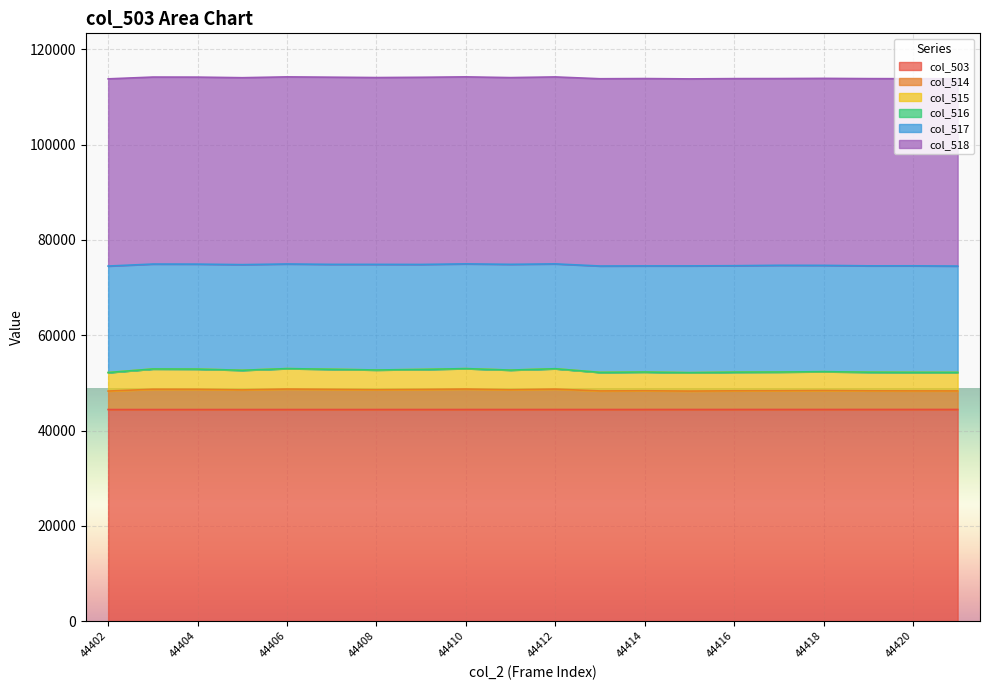

True or false: col_503 has a value of 8911 at 44406.

False